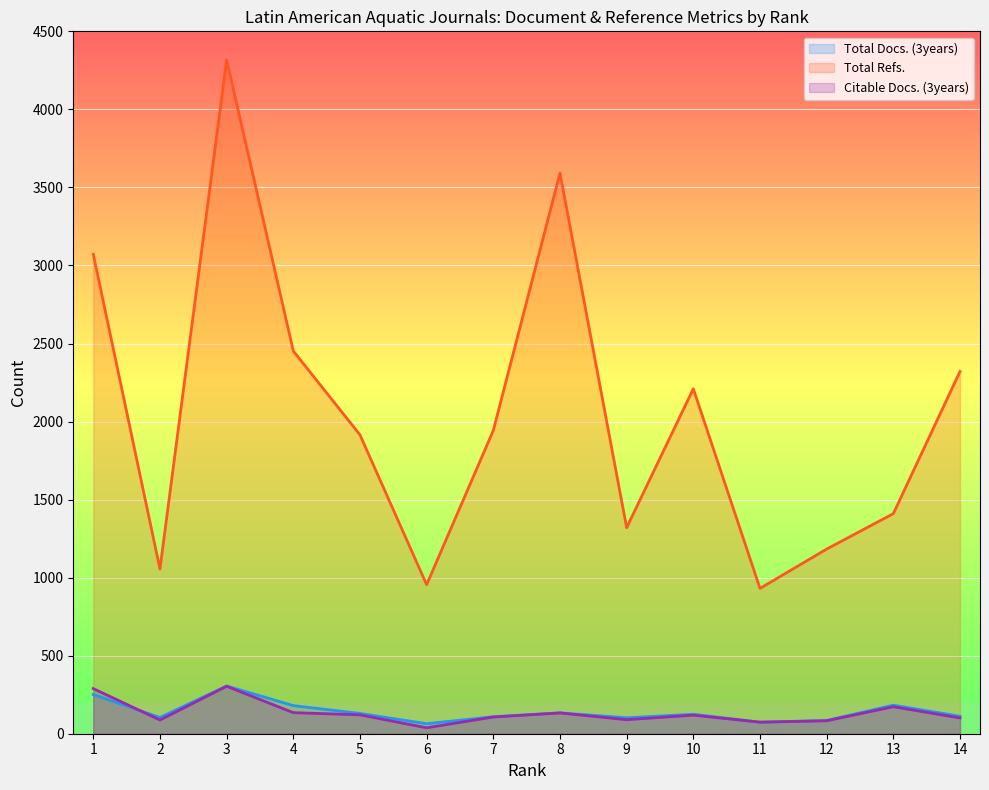

Which series changed the most between 1 and 2?

Total Refs.